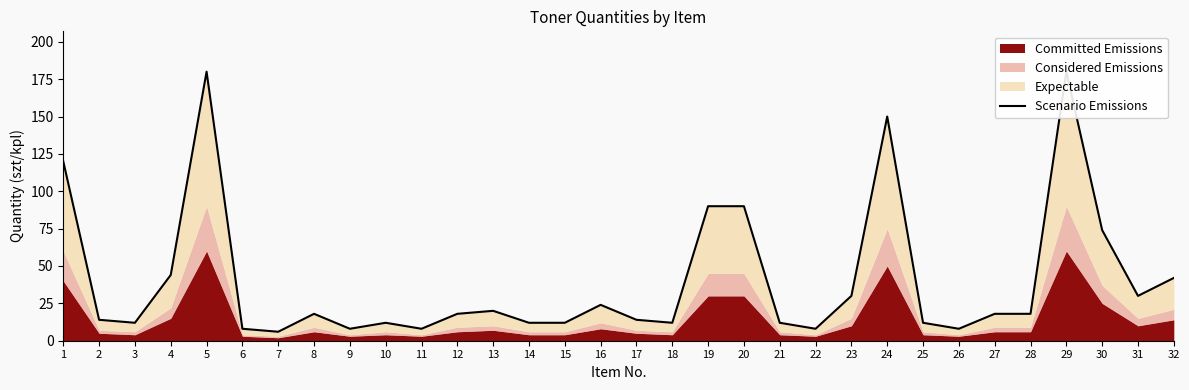

How many lines are shown in the chart?

1